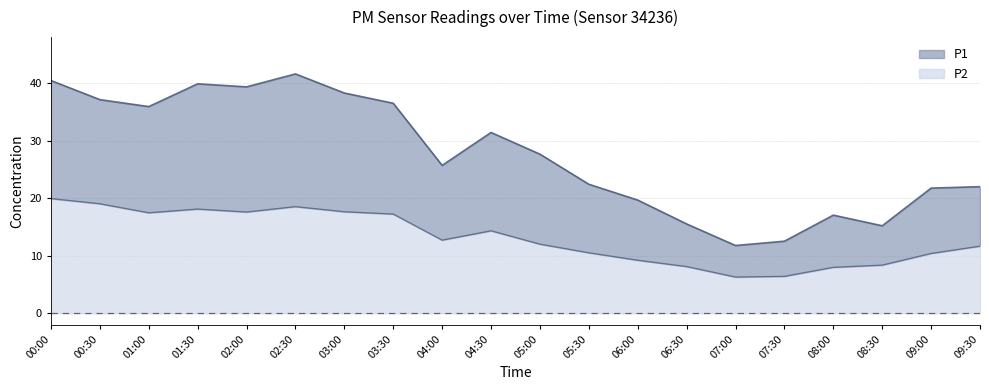

At how many categories does at least one series exceed 34?

8